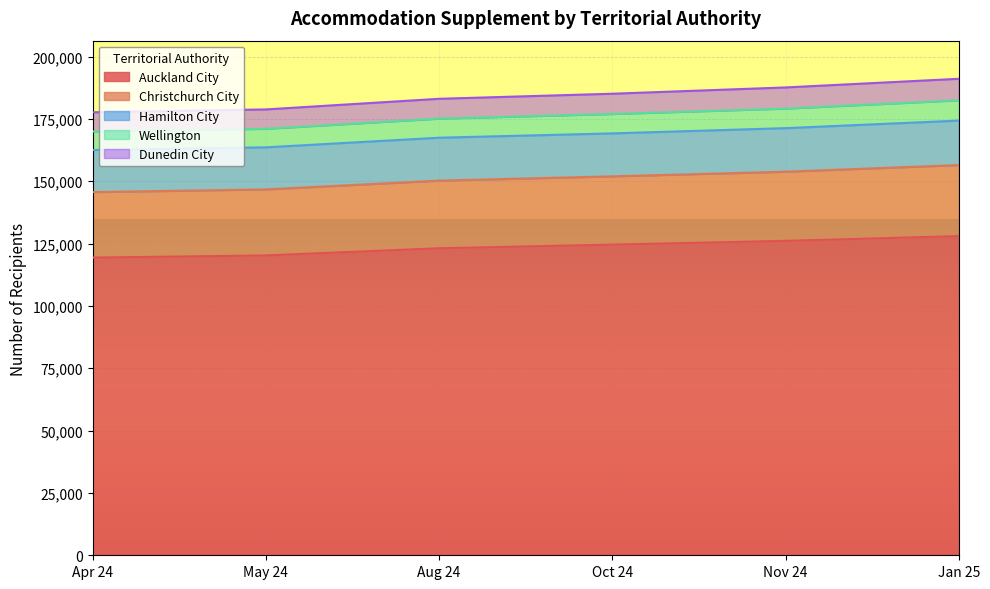

What is the total value across all series at Jan 25?

191067